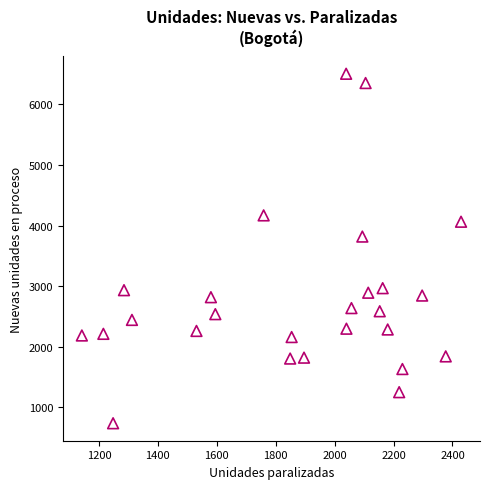

What is the range of X values (max minus min)?

1287